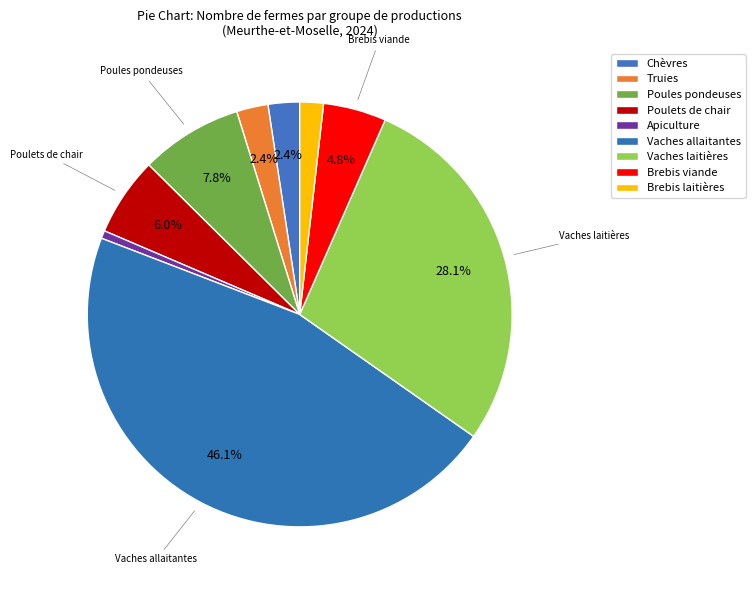

To the nearest percent, what is the difference between the largest and smallest slice percentages?

46%